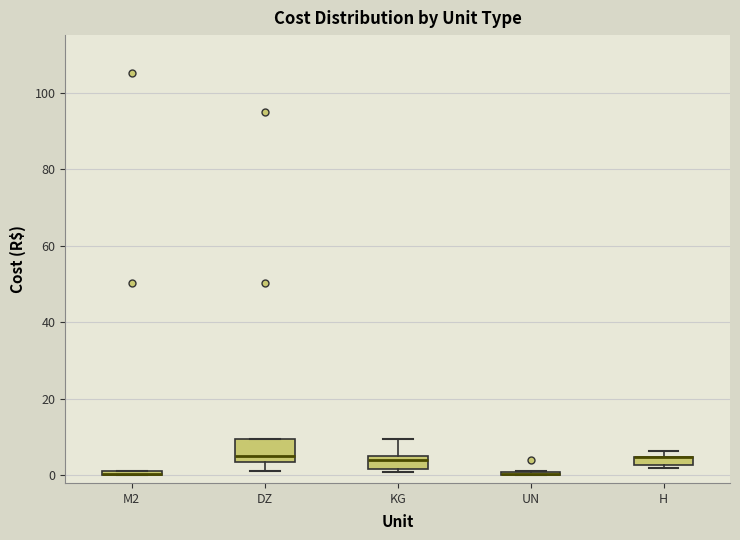

Which box is the tallest, from its lower edge to its upper edge?

DZ